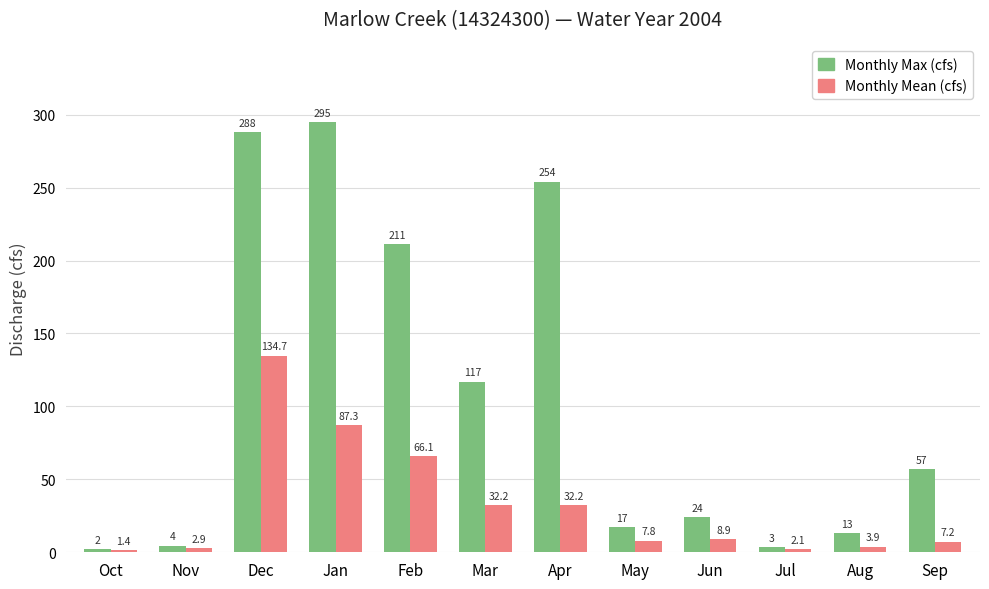

What is the label of the 5th bar from the right?

May